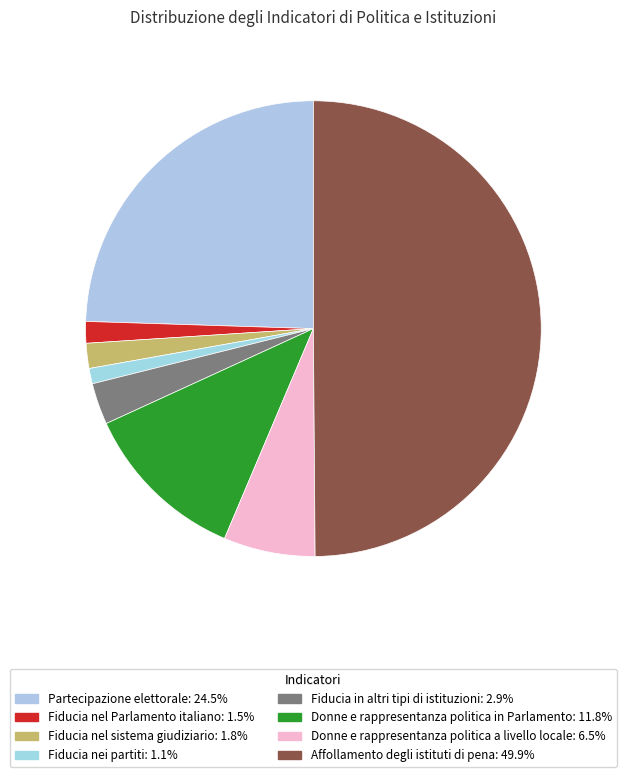

To the nearest percent, what is the difference between the largest and smallest slice percentages?

49%